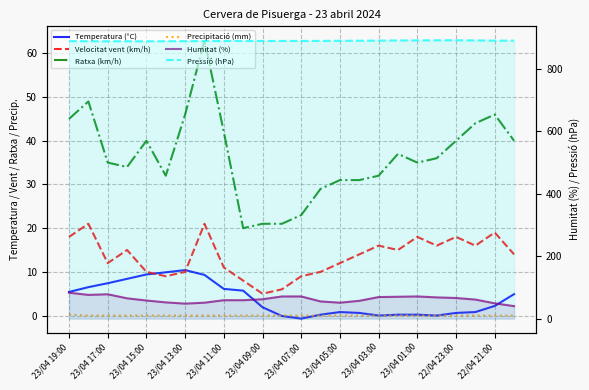

What is the spread (max minus min) of values at 23/04 11:00?

889.2